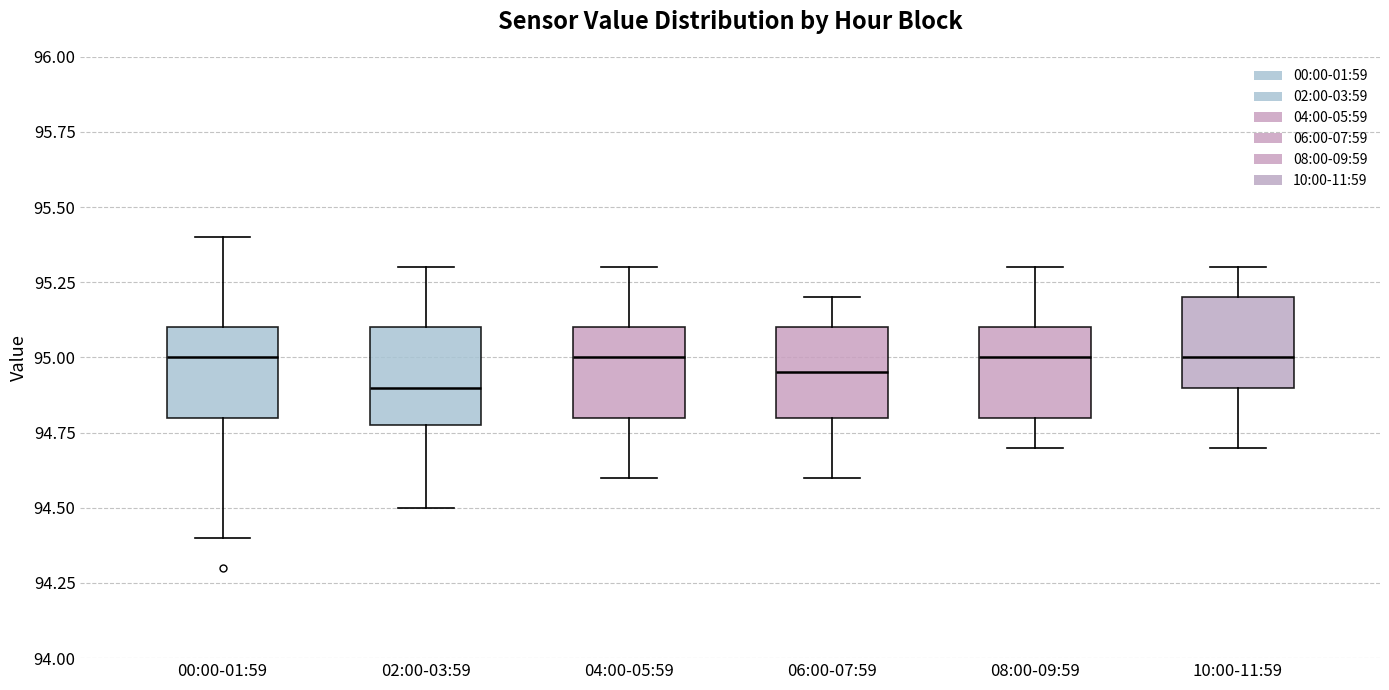

Reading left to right, transcribe this box plot: for each box, give where its median line is, the range the box spans, and where its two whiskers end, as read against the y-axis. The values are not printed on the chart, so give them approximately, as read against the axis.

00:00-01:59: median 95.00, box 94.80 to 95.10, whiskers 94.40 to 95.40
02:00-03:59: median 94.90, box 94.80 to 95.10, whiskers 94.50 to 95.30
04:00-05:59: median 95.00, box 94.80 to 95.10, whiskers 94.60 to 95.30
06:00-07:59: median 94.95, box 94.80 to 95.10, whiskers 94.60 to 95.20
08:00-09:59: median 95.00, box 94.80 to 95.10, whiskers 94.70 to 95.30
10:00-11:59: median 95.00, box 94.90 to 95.20, whiskers 94.70 to 95.30